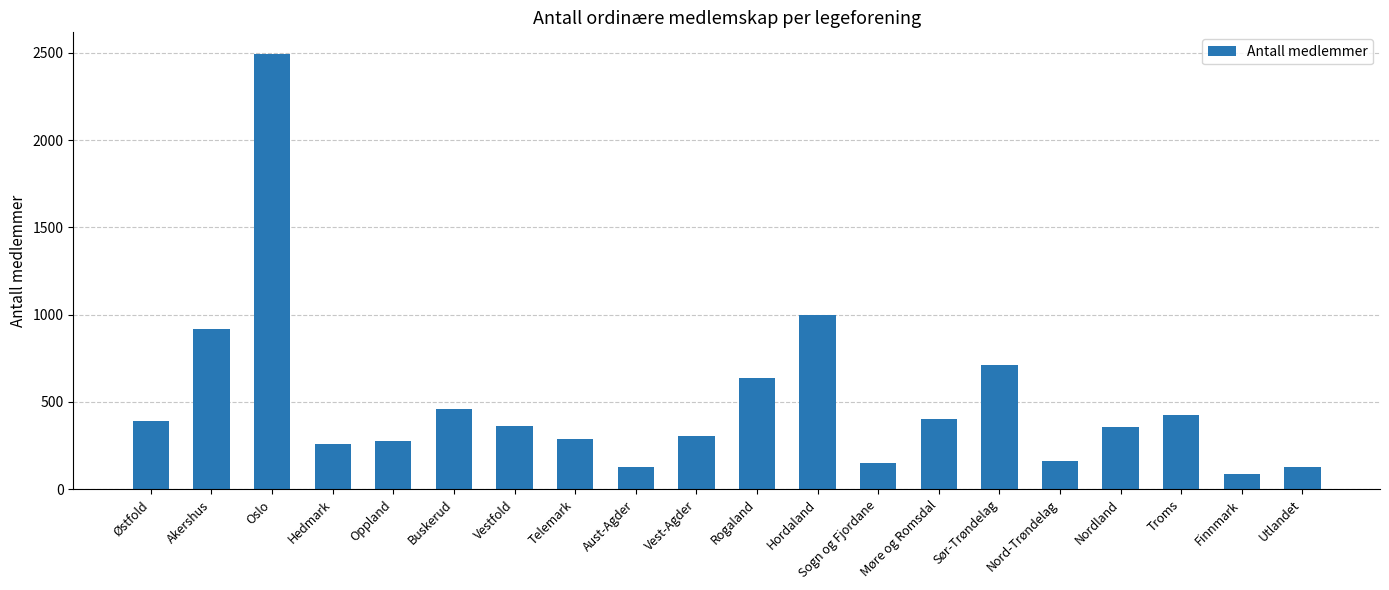

What is the difference between the second highest and minimum values?

913